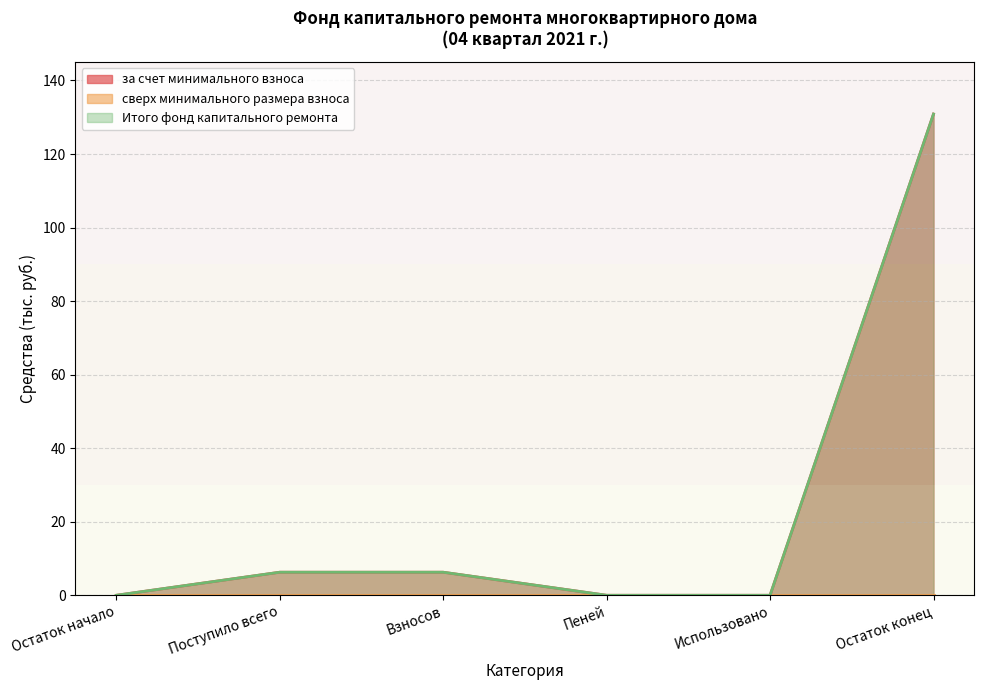

What position from the left is Пеней?

4